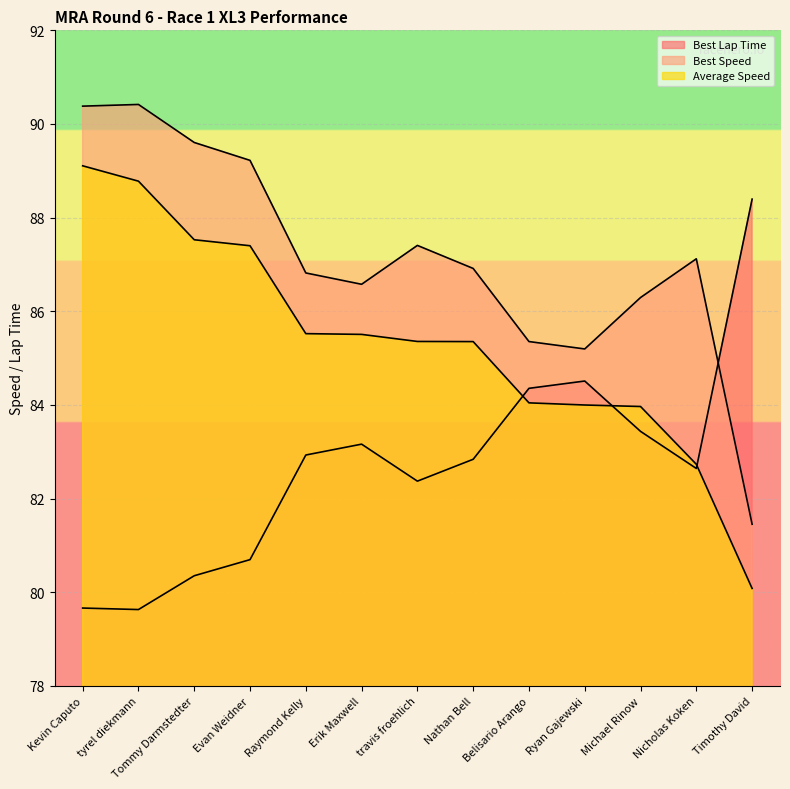

How many lines are shown in the chart?

3